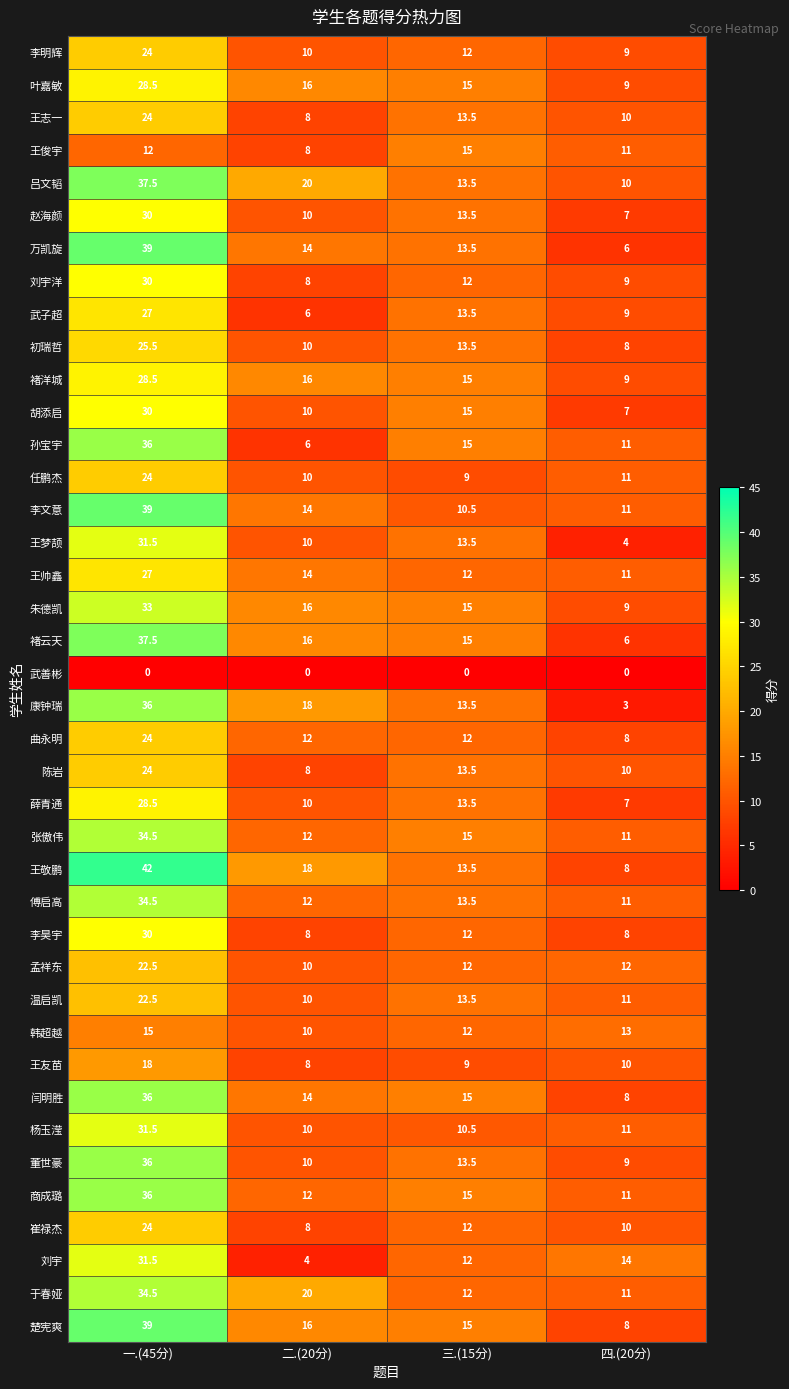

At which label does 叶嘉敏 first exceed 16?

一.(45分)